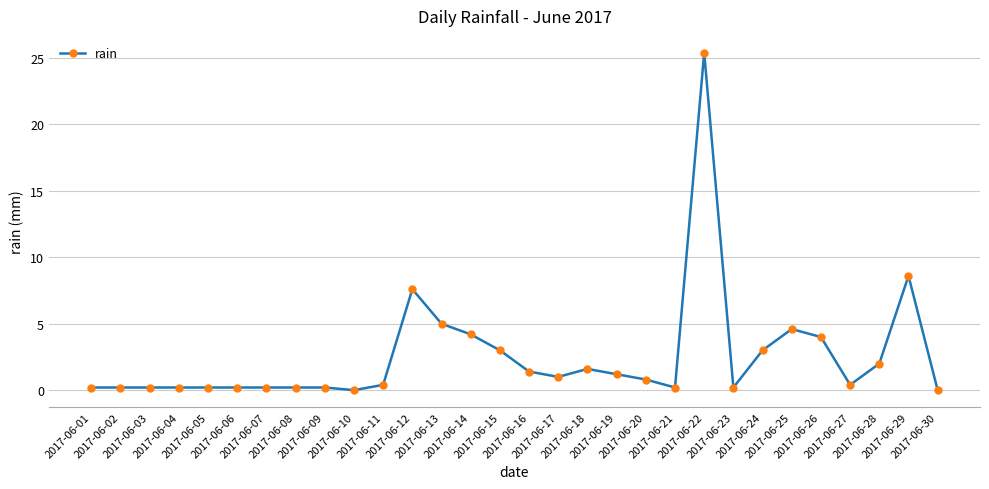

What is the sum of the values at 2017-06-16 and 2017-06-21?

1.6